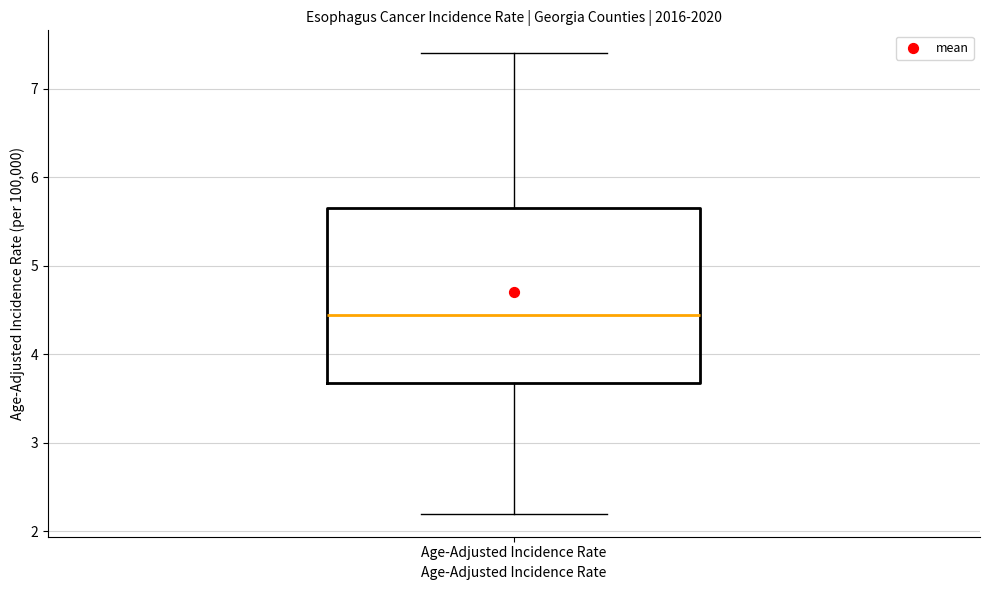

Where does the median line of the box for Age-Adjusted Incidence Rate sit on the y-axis? The values are not printed on the chart, so give them approximately, as read against the axis.

4.5